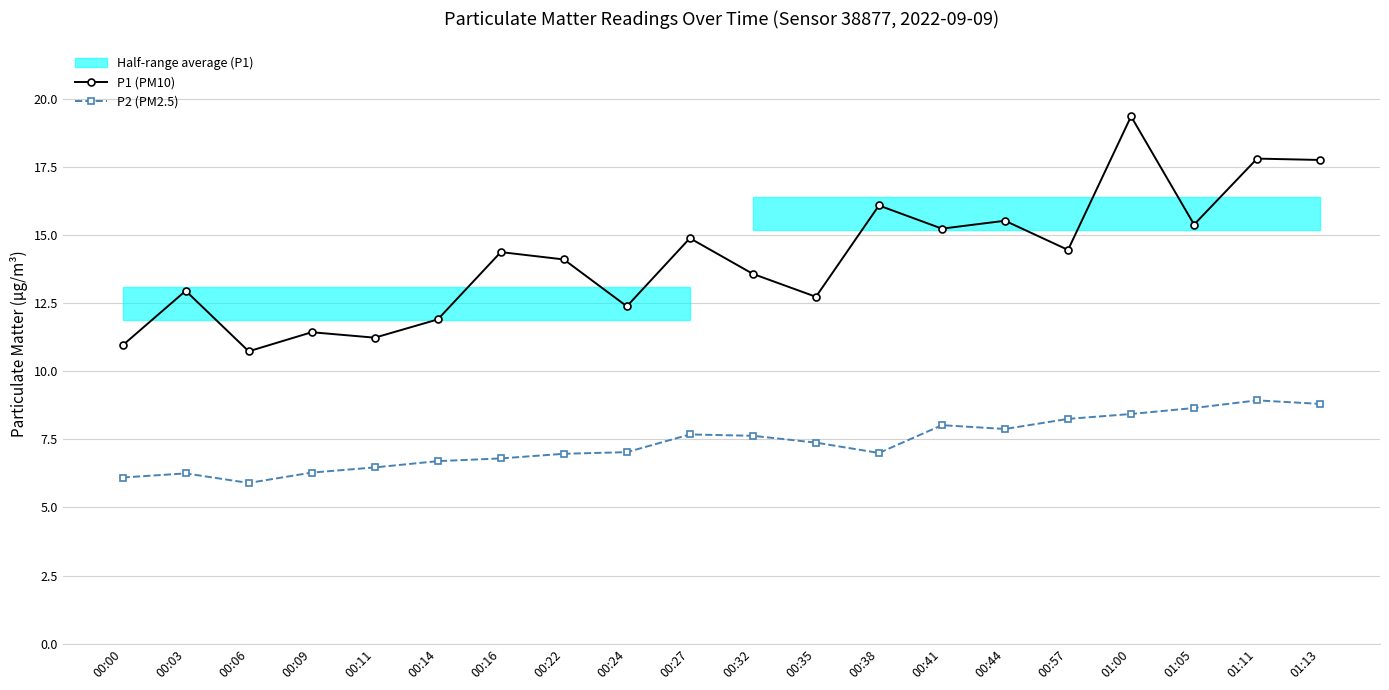

At 00:27, list the series in order from smallest to largest.

P2 (PM2.5), P1 (PM10)